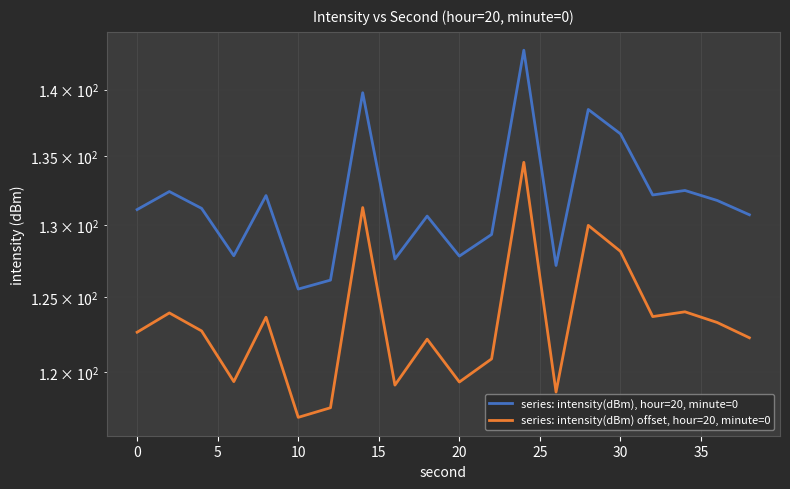

Rank the categories by series: intensity(dBm) offset, hour=20, minute=0 value from lowest to highest.

20, 25, 13, 35, 10, 10, 11, 40, 19, −5, 5, 18, 15, 16, 0, 17, 15, 14, 30, 12